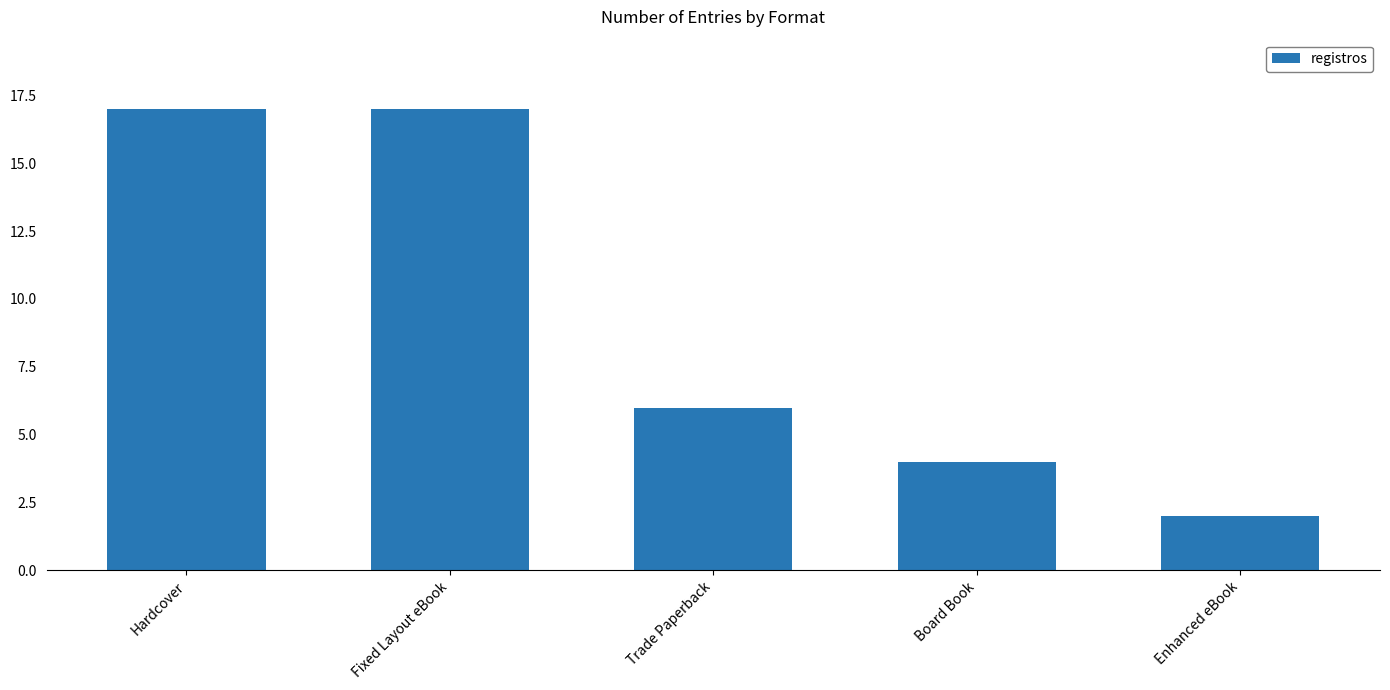

Does the chart contain any negative values?

No